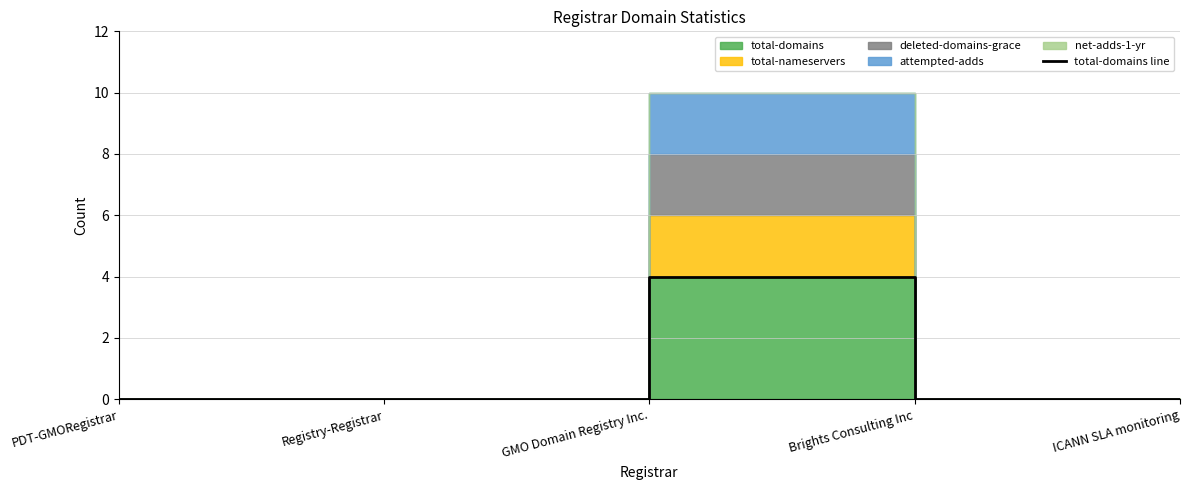

Count the values in the range 0 to 1.

4